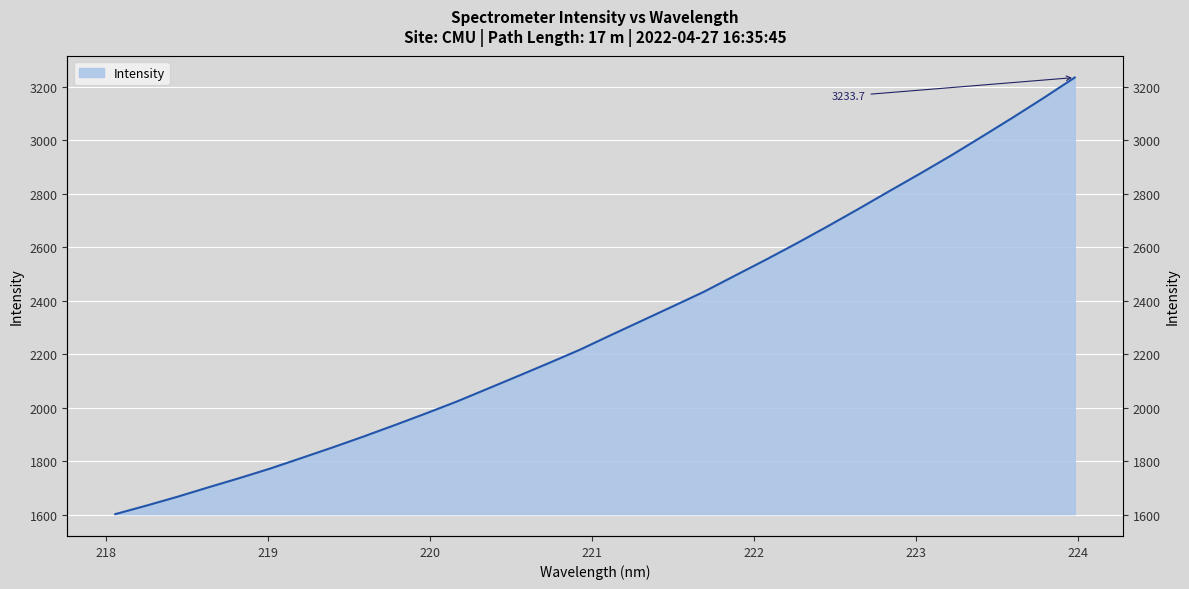

What is the sum of the values at 218.8244 and 221.4993?

4115.9